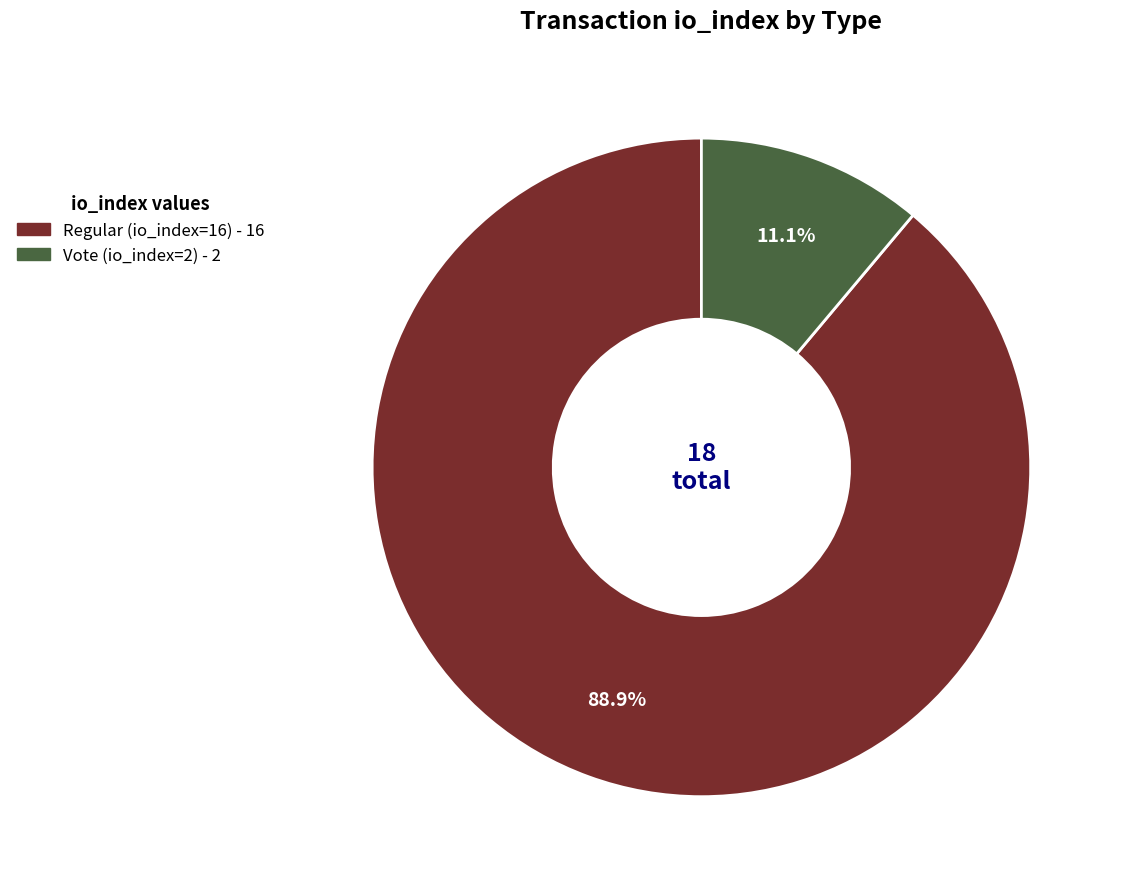

Rank the categories by value from highest to lowest.

Regular (io_index=16), Vote (io_index=2)